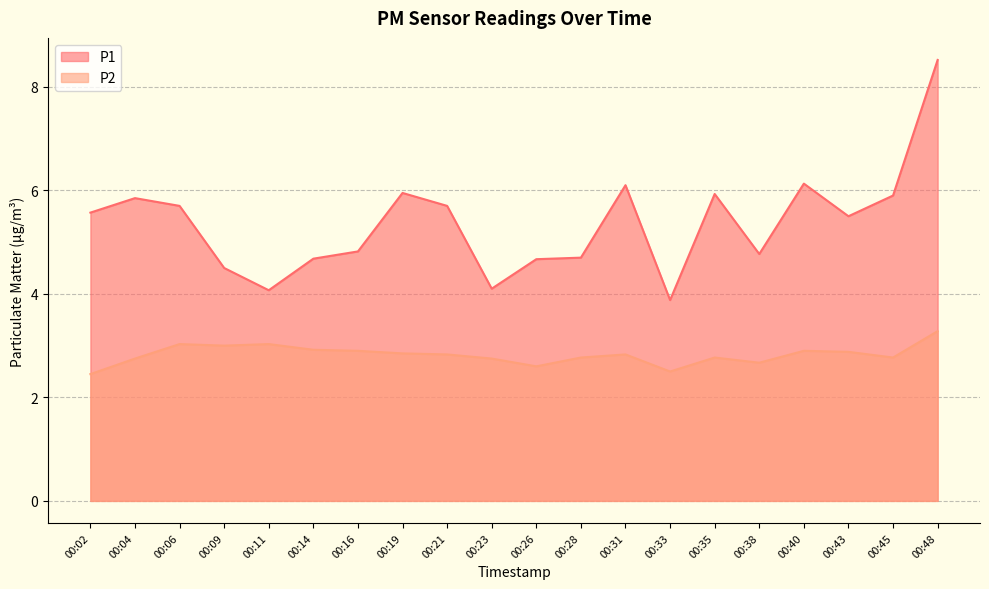

Which series has the largest total across all categories?

P1